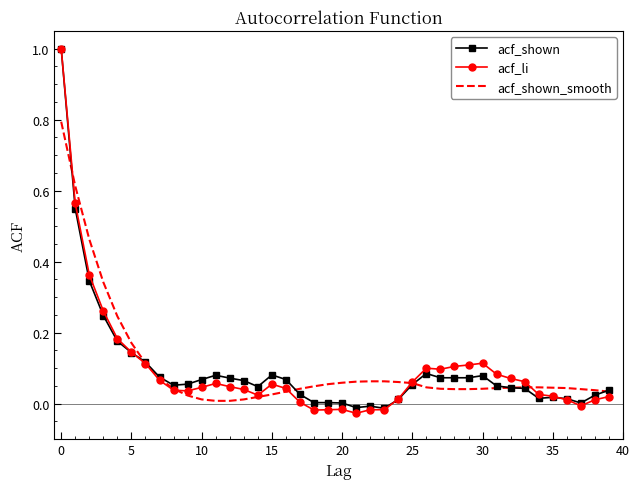

What is the greatest value displayed?

1.0